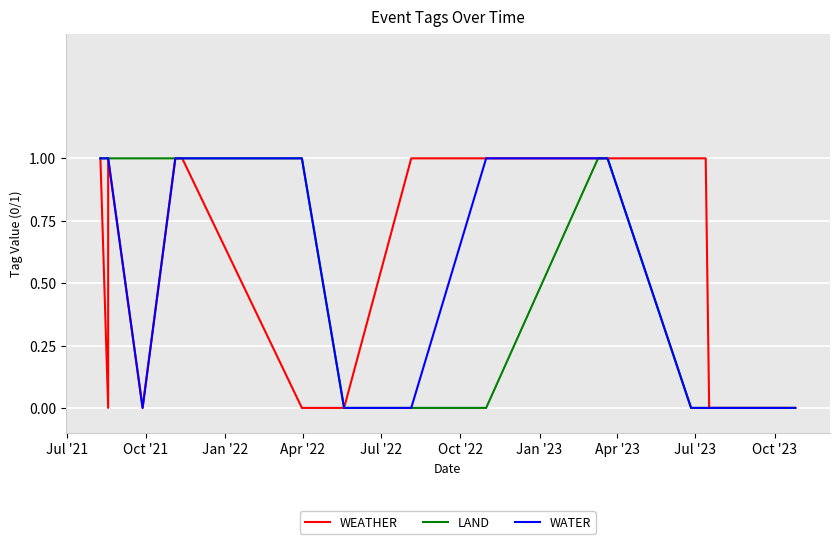

Reading left to right, transcribe all the data shown in this chart.

WEATHER: 1	0	1	0	1	1	0	0	1	1	1	1	1	1	0	0
LAND: 1	1	1	1	1	1	1	0	0	0	1	1	0	0	0	0
WATER: 1	1	1	0	1	1	1	0	0	1	1	1	0	0	0	0